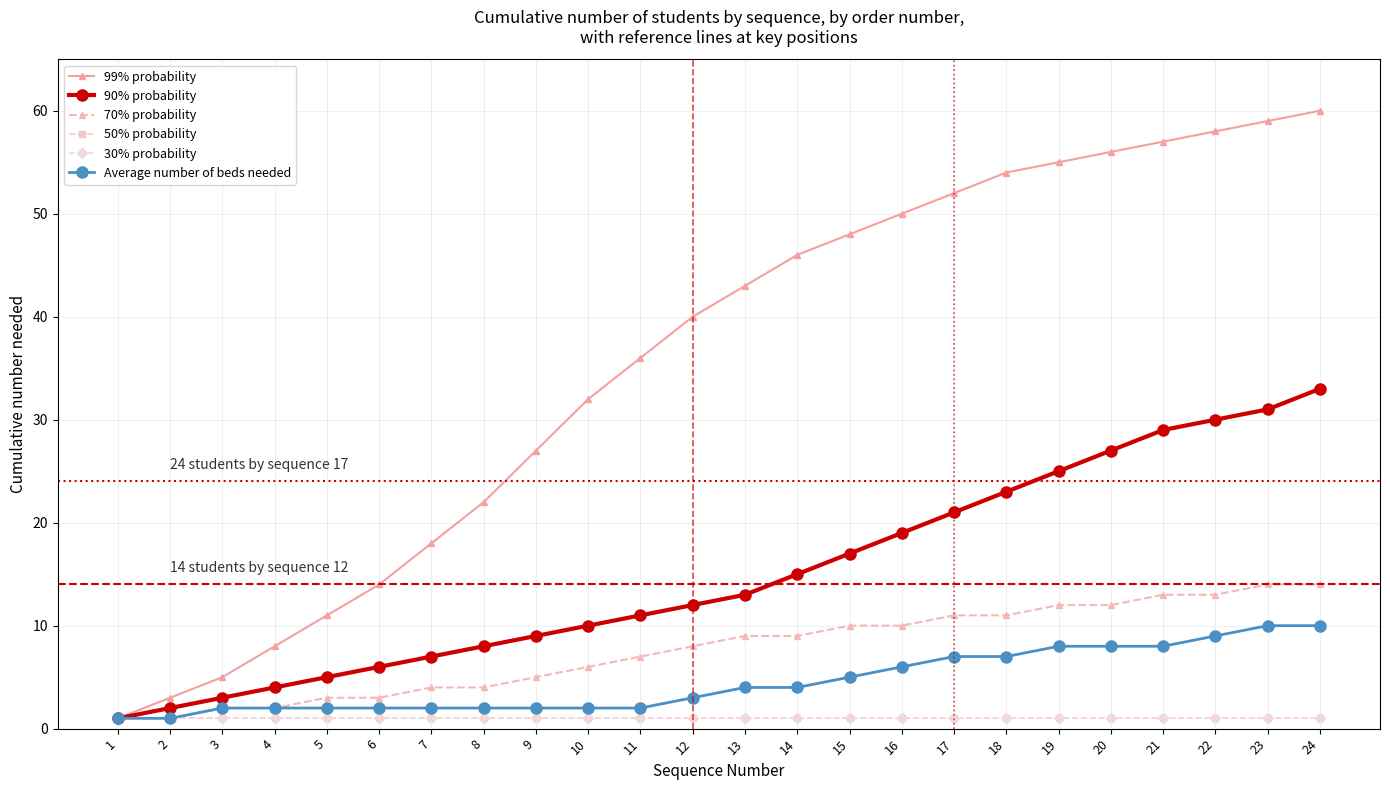

True or false: 50% probability and 99% probability cross at least once.

False